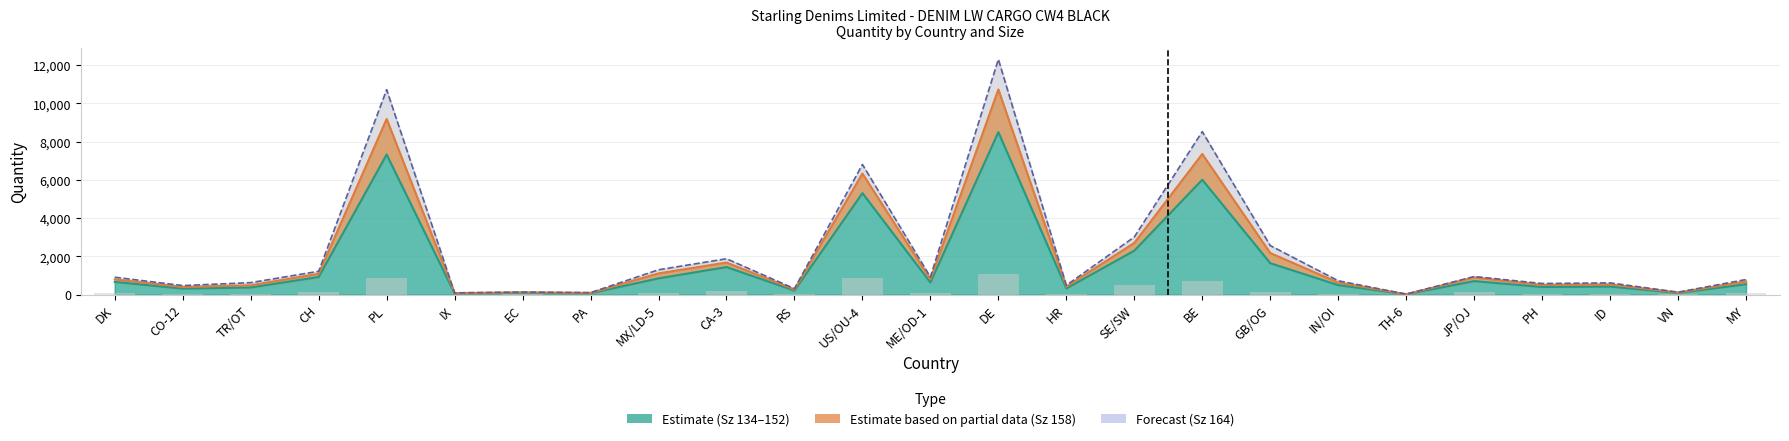

Is it true that the value at EC is 6?

False